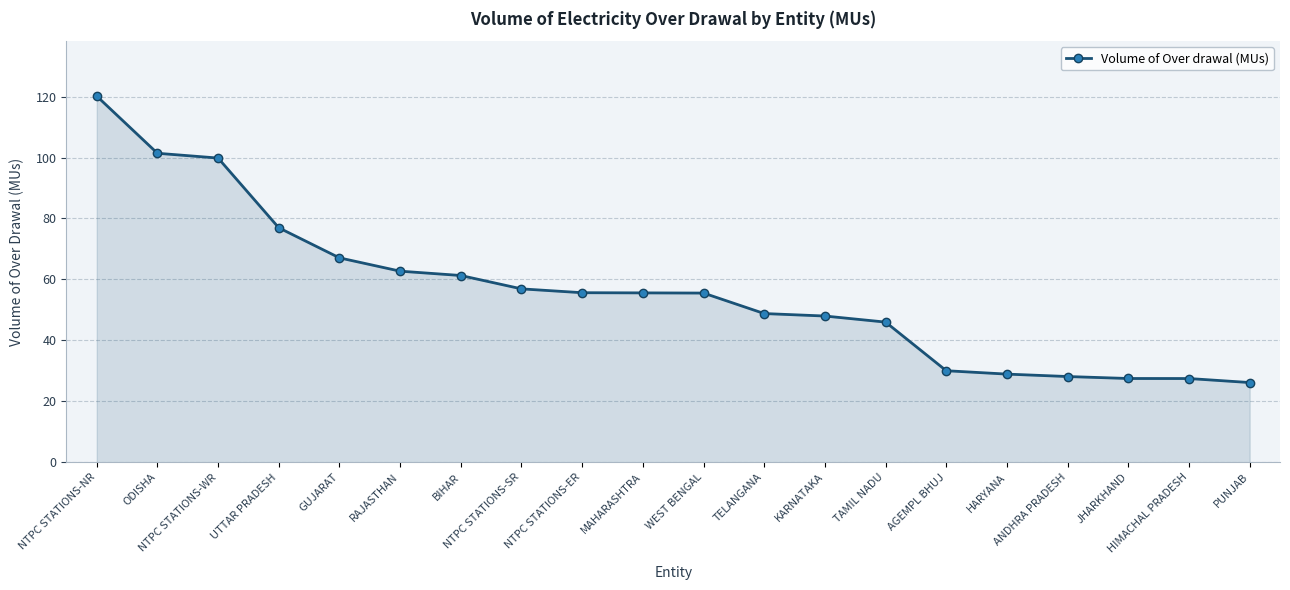

What is the difference between the maximum and minimum values?

94.0